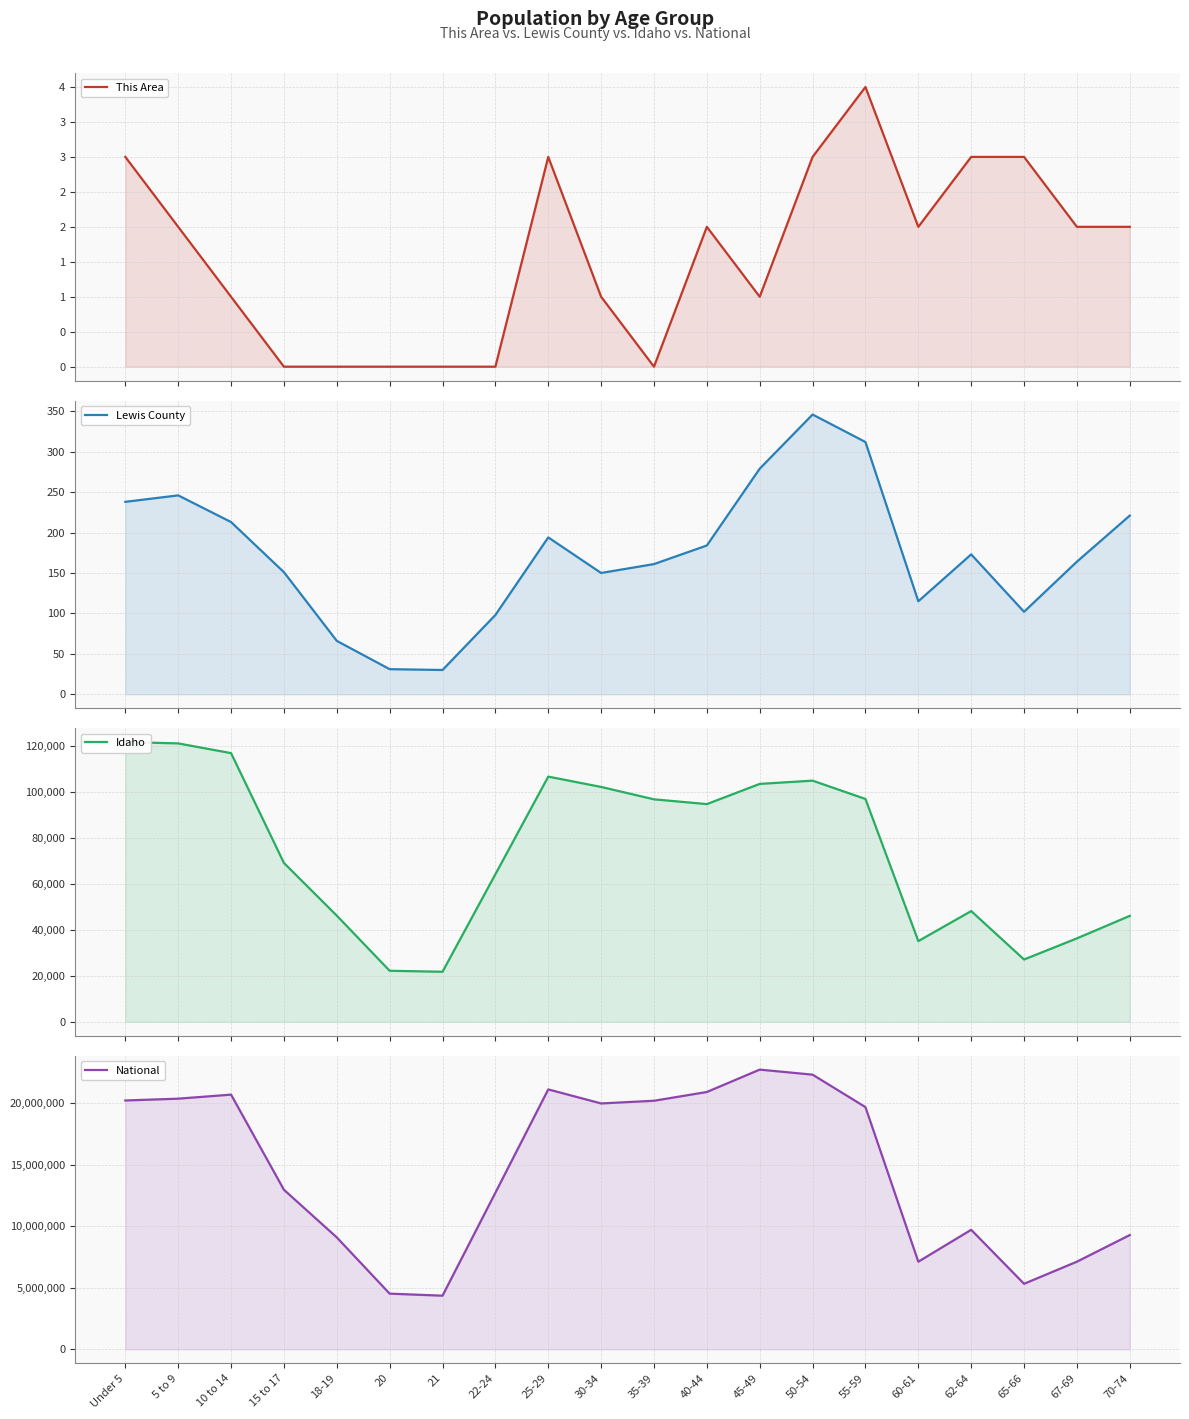

What is the label of the 14th point from the right?

21